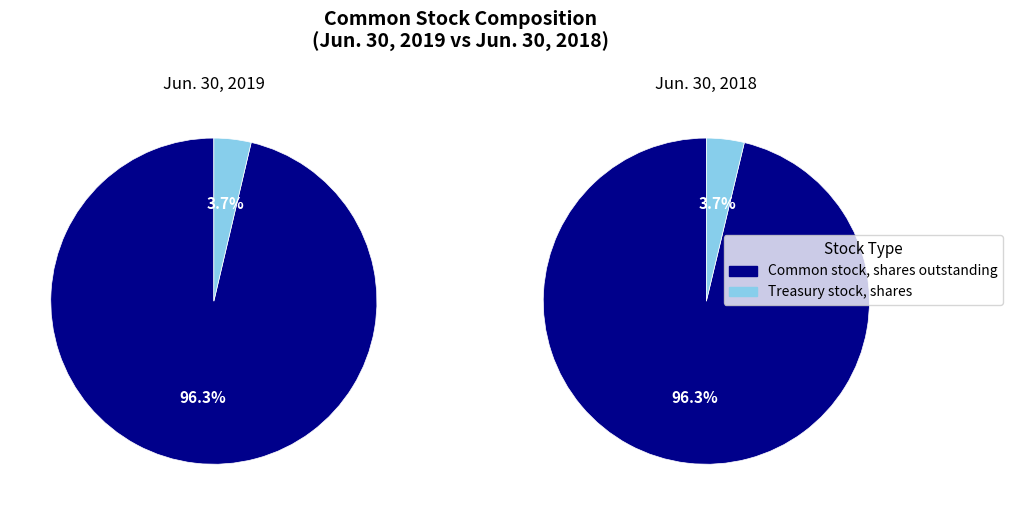

What percentage is the Common stock, shares issued slice, to the nearest percent?

96%